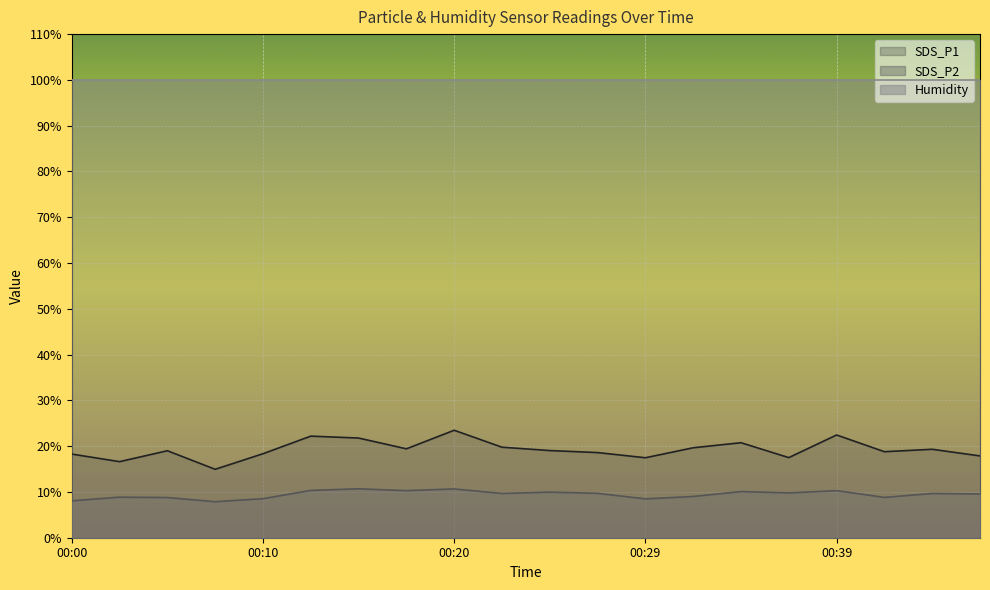

What is the sum of the SDS_P1 values at 00:39 and 00:12?

44.6